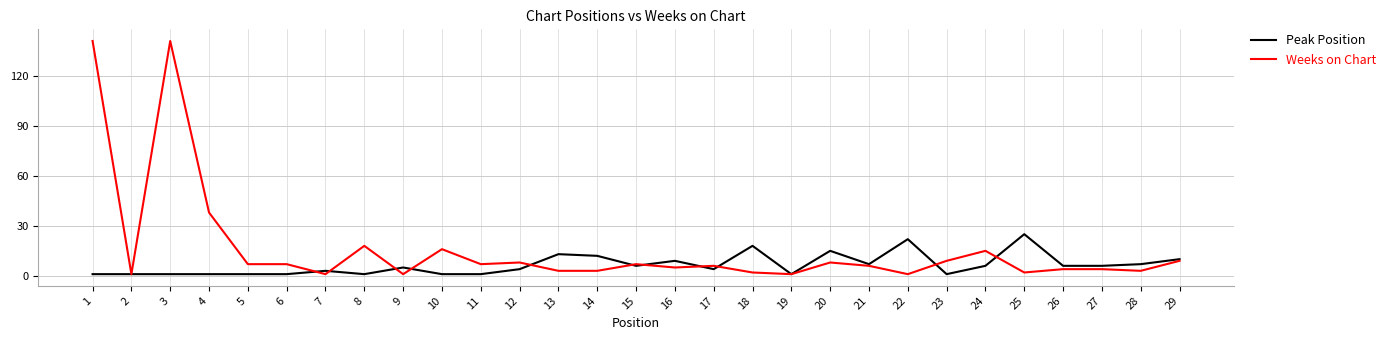

What is the greatest value displayed?

141